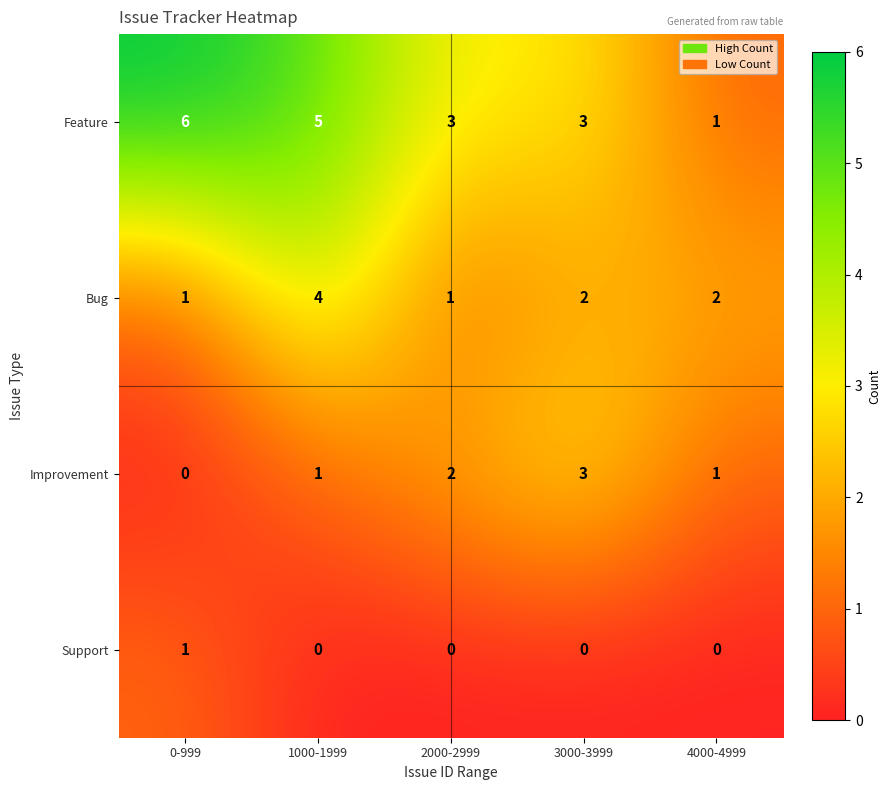

The Bug series shows 2 at 2000-2999. True or false?

False